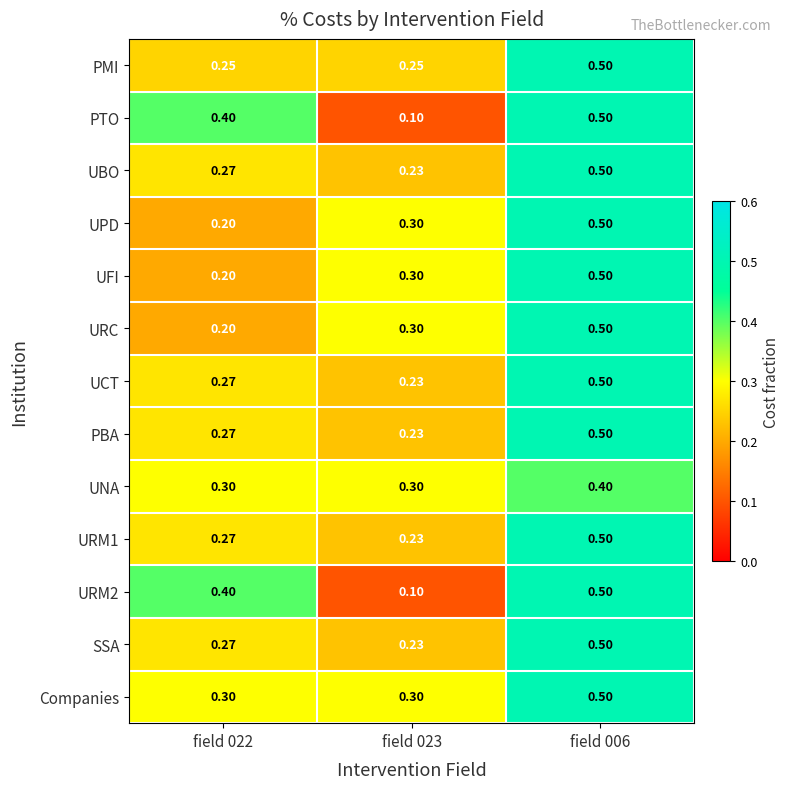

Which series has the largest total across all categories?

Companies